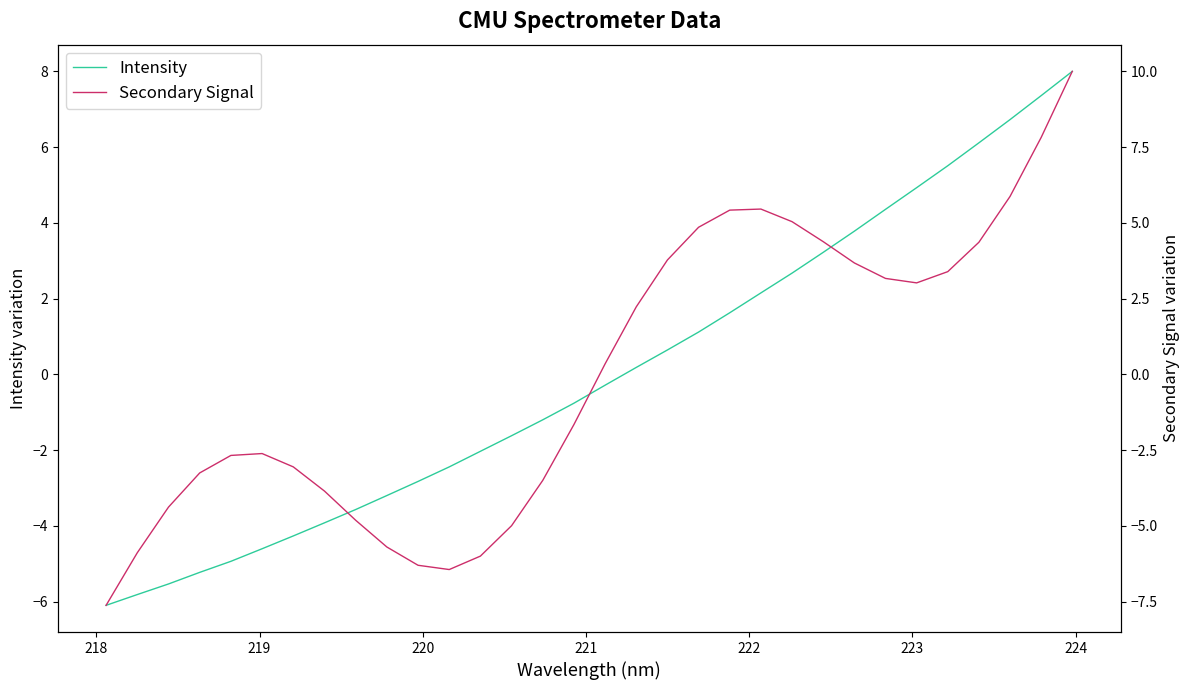

What is the lowest value of the Intensity series?

-6.1